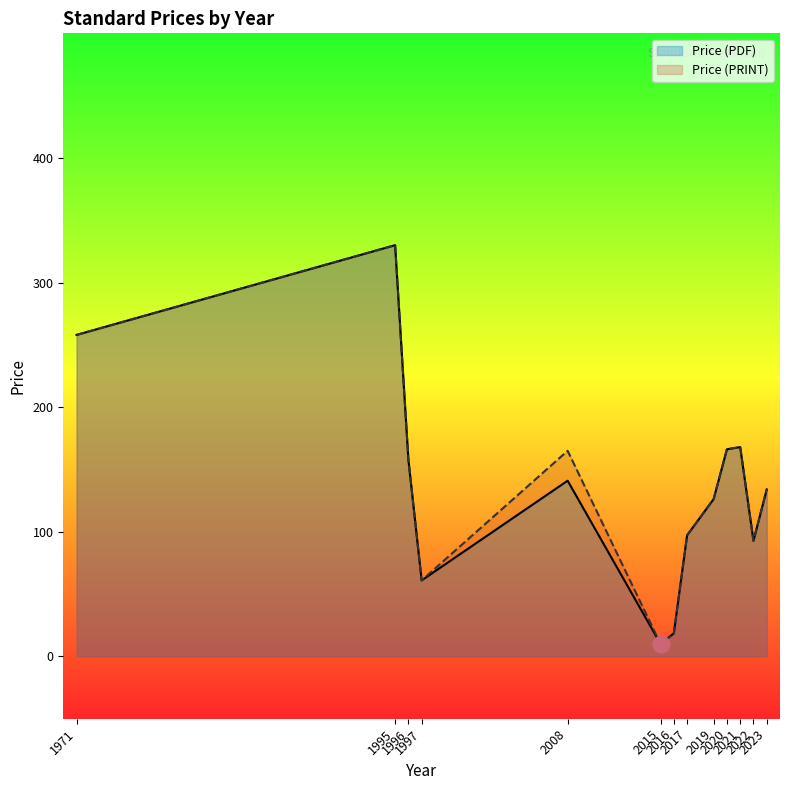

True or false: Price (PDF) and Price (PRINT) cross at least once.

False